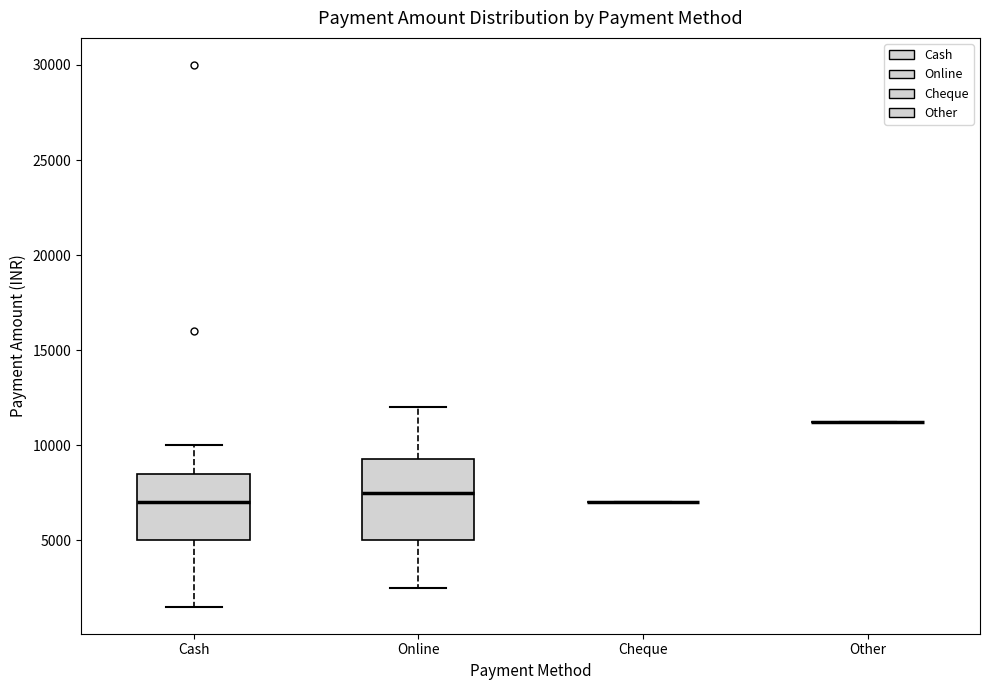

Reading left to right, read every box against the y-axis: the position of its median line, the range the box covers, and the ends of its whiskers. The values are not printed on the chart, so give them approximately, as read against the axis.

Cash: median 7000, box 5000 to 8500, whiskers 1500 to 10000
Online: median 7500, box 5000 to 9500, whiskers 2500 to 12000
Cheque: box collapsed to a line at 7000, whiskers 7000 to 7000
Other: box collapsed to a line at 11000, whiskers 11000 to 11000